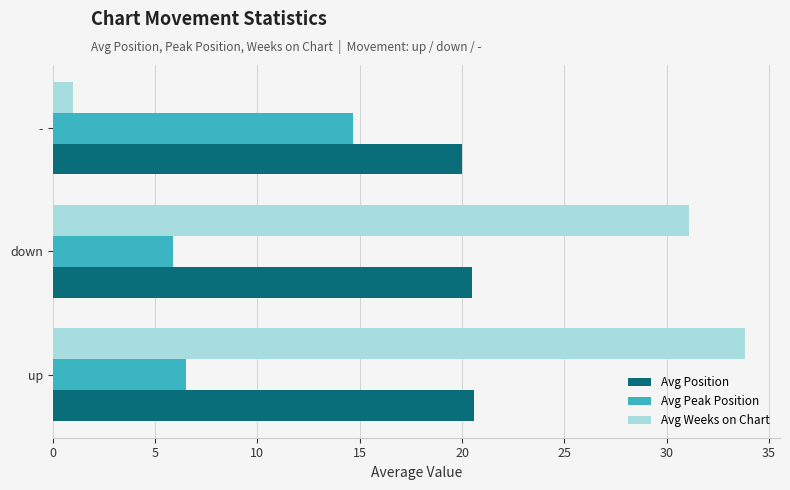

What is the smallest value displayed?

1.0